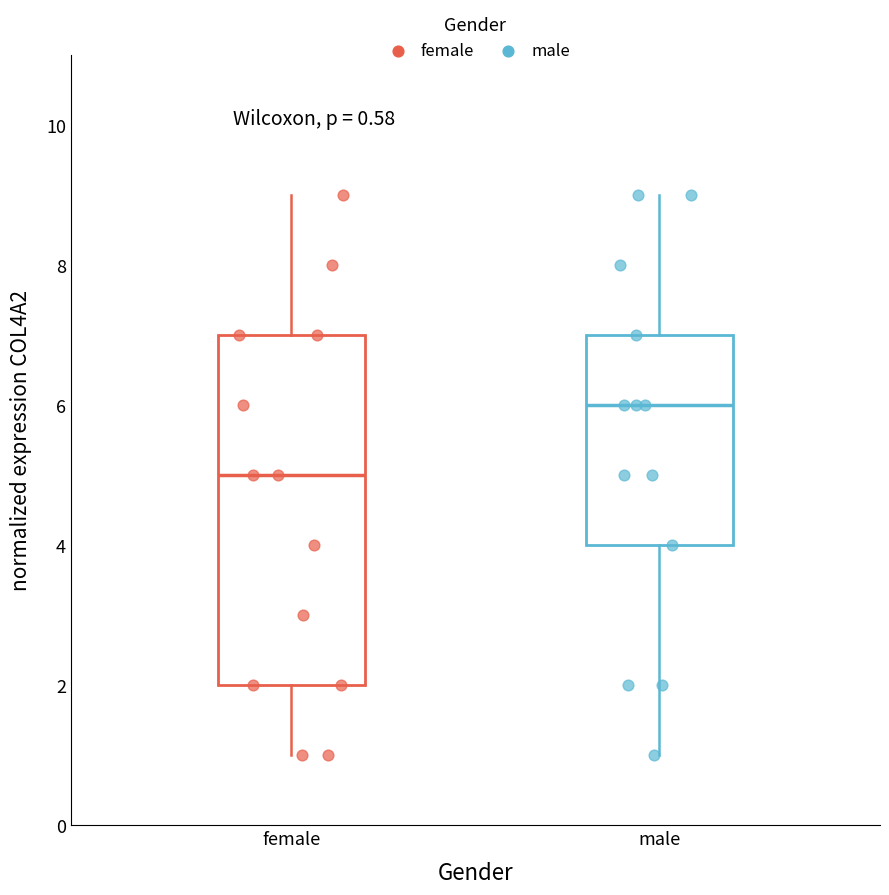

Where does the median line of the box for male sit on the y-axis? The values are not printed on the chart, so give them approximately, as read against the axis.

6